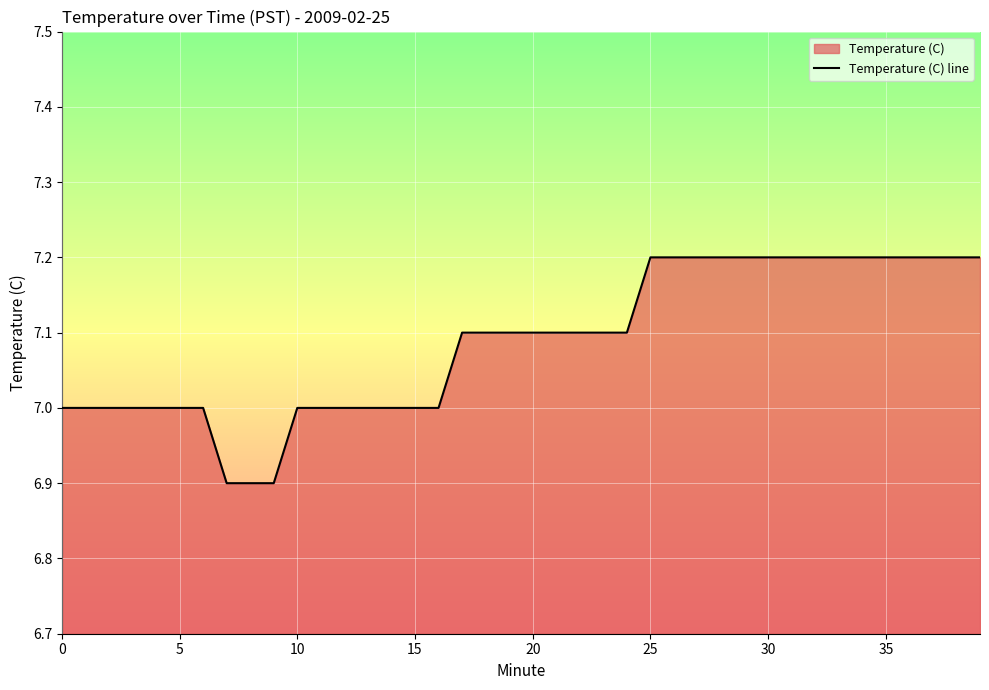

How many lines are shown in the chart?

1